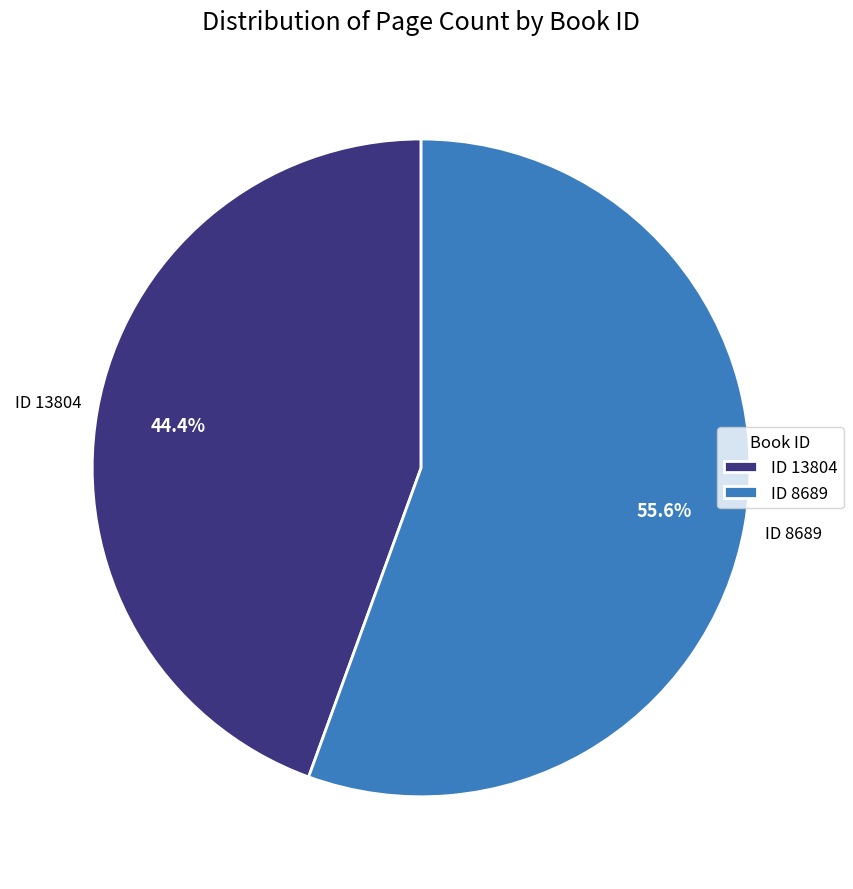

What is the largest slice in the pie chart?

ID 8689